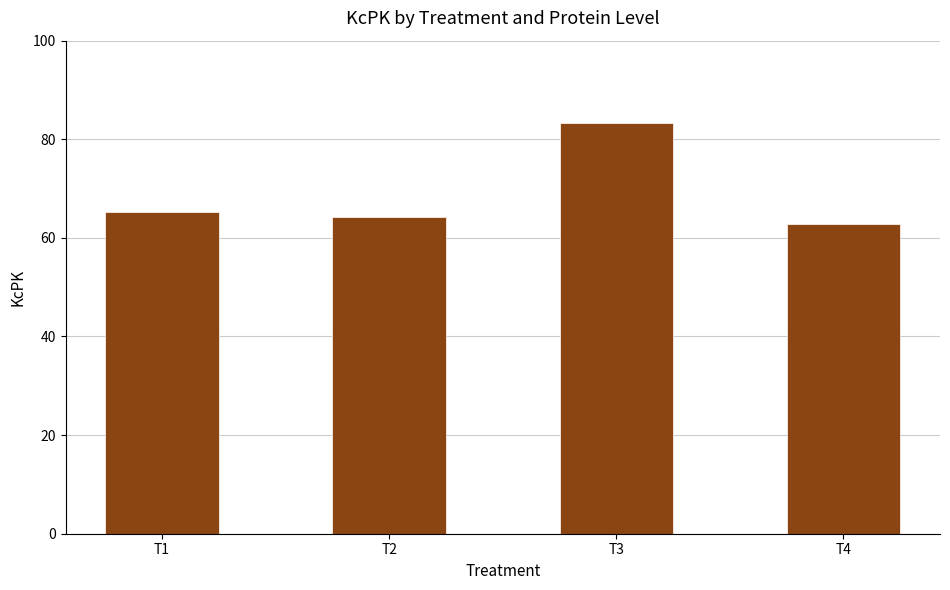

Reading left to right, list all the values displayed in this chart.

T1=65.3	T2=64.2	T3=83.3	T4=62.9